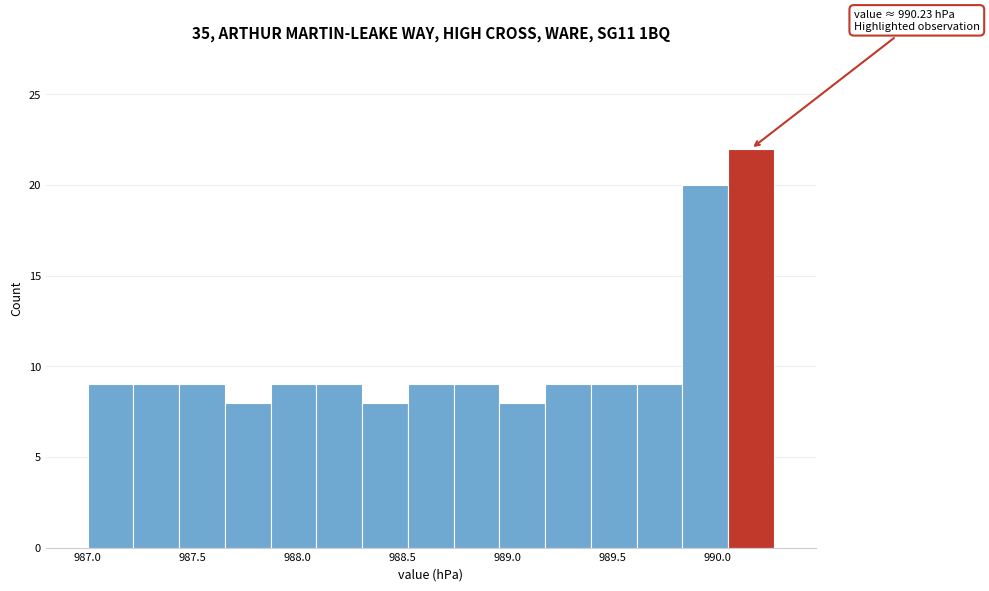

Which range on the x-axis has the tallest bar?

990.05 to 990.25